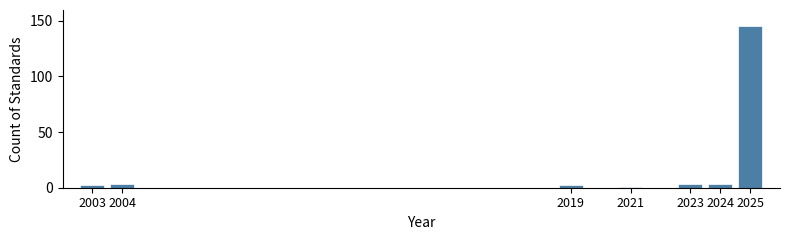

Reading right to left, extract all data points from this chart.

145	3	3	1	2	3	2